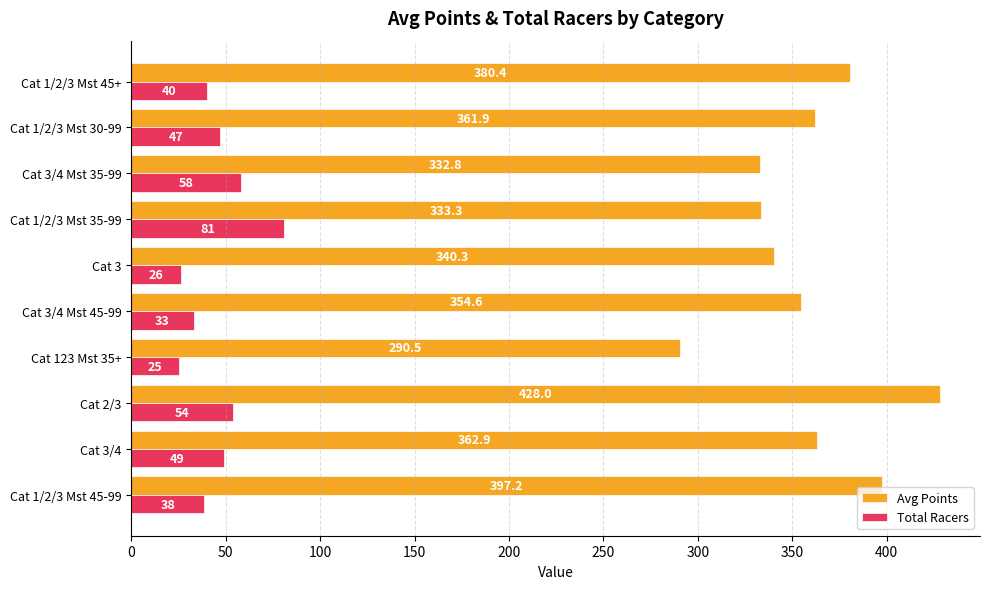

How many values in the Avg Points series are below 361?

5